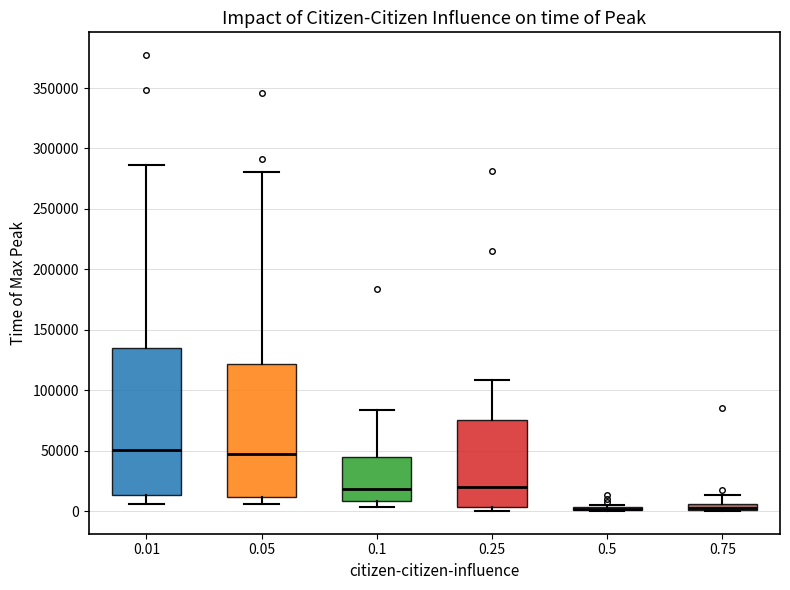

Where is the lower edge of the box at x = 0.75 on the y-axis? The values are not printed on the chart, so give them approximately, as read against the axis.

0